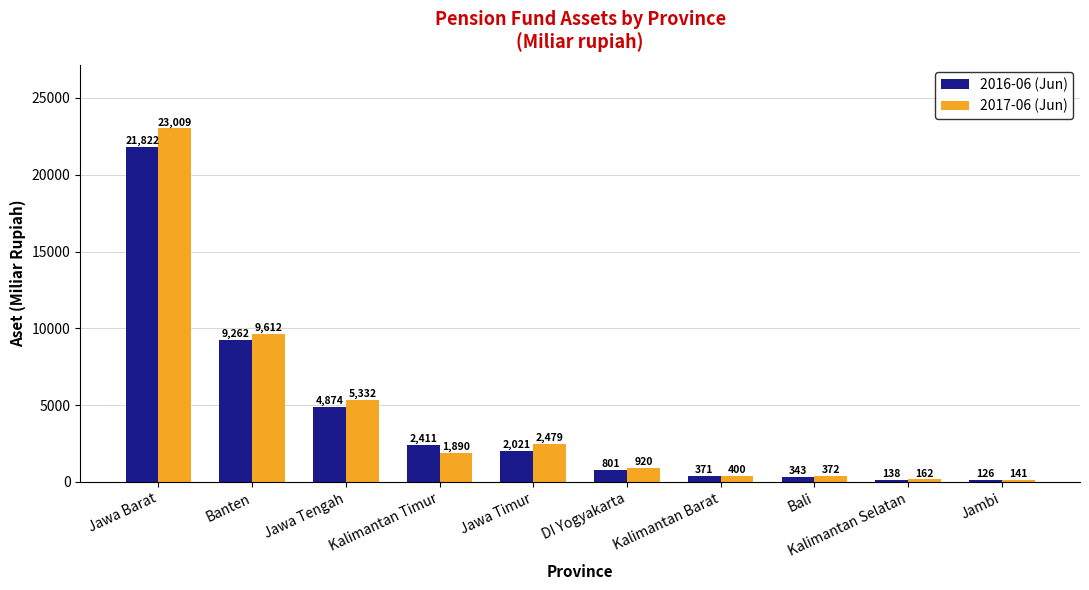

Which category has the highest value across all series?

Jawa Barat